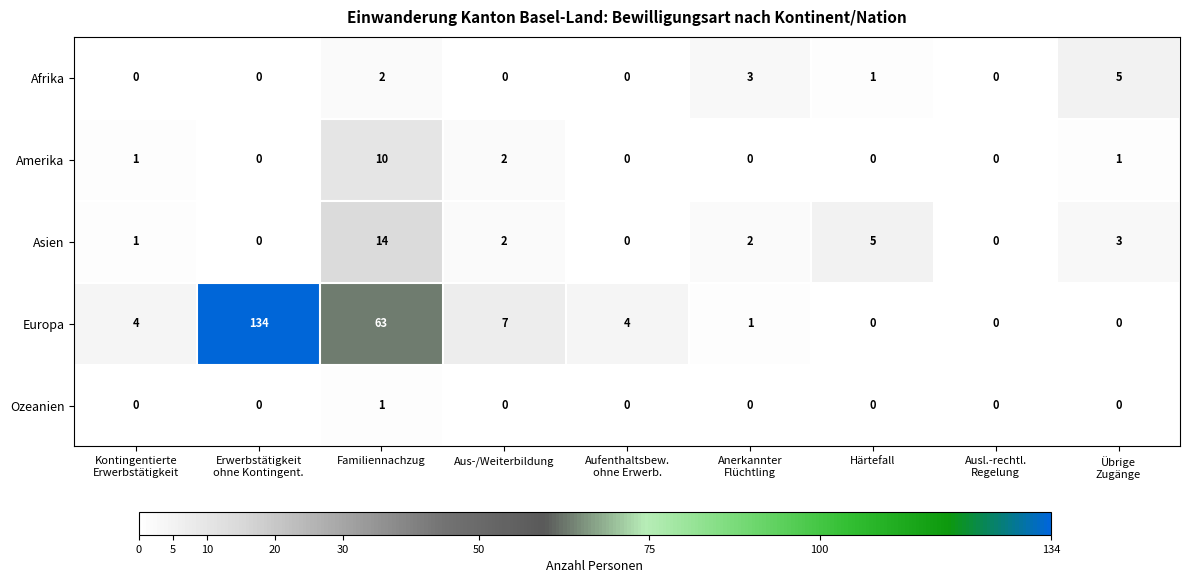

Where is Europa nearest to the value 67?

Familiennachzug